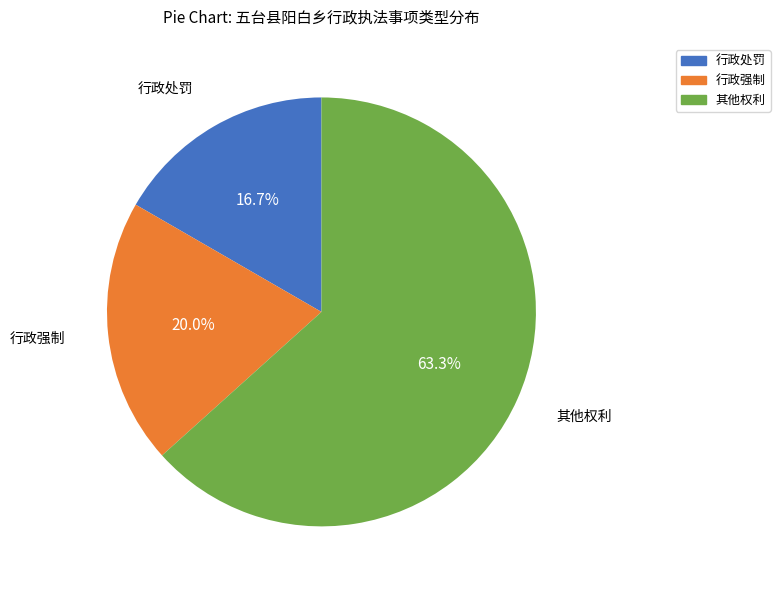

Count the number of slices in the pie.

3